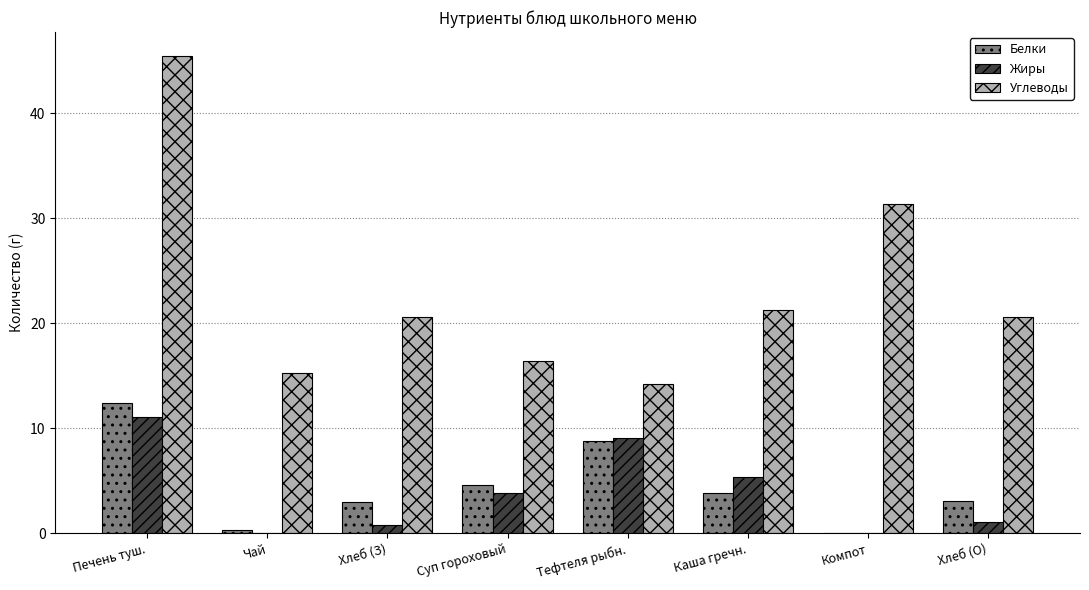

How many categories are shown in the chart?

8